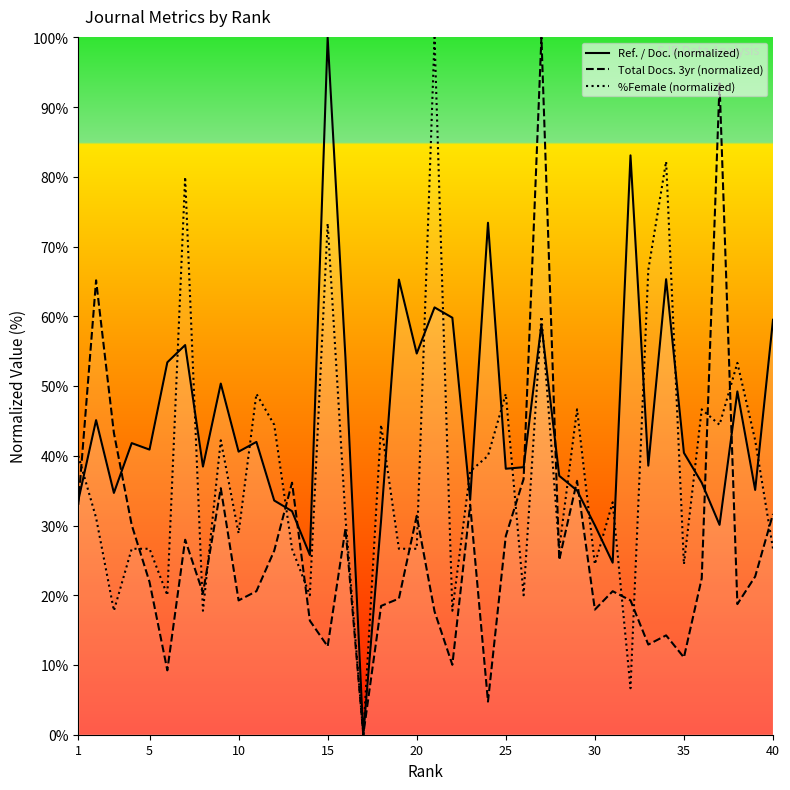

Is this an area chart (filled region under the line)?

No